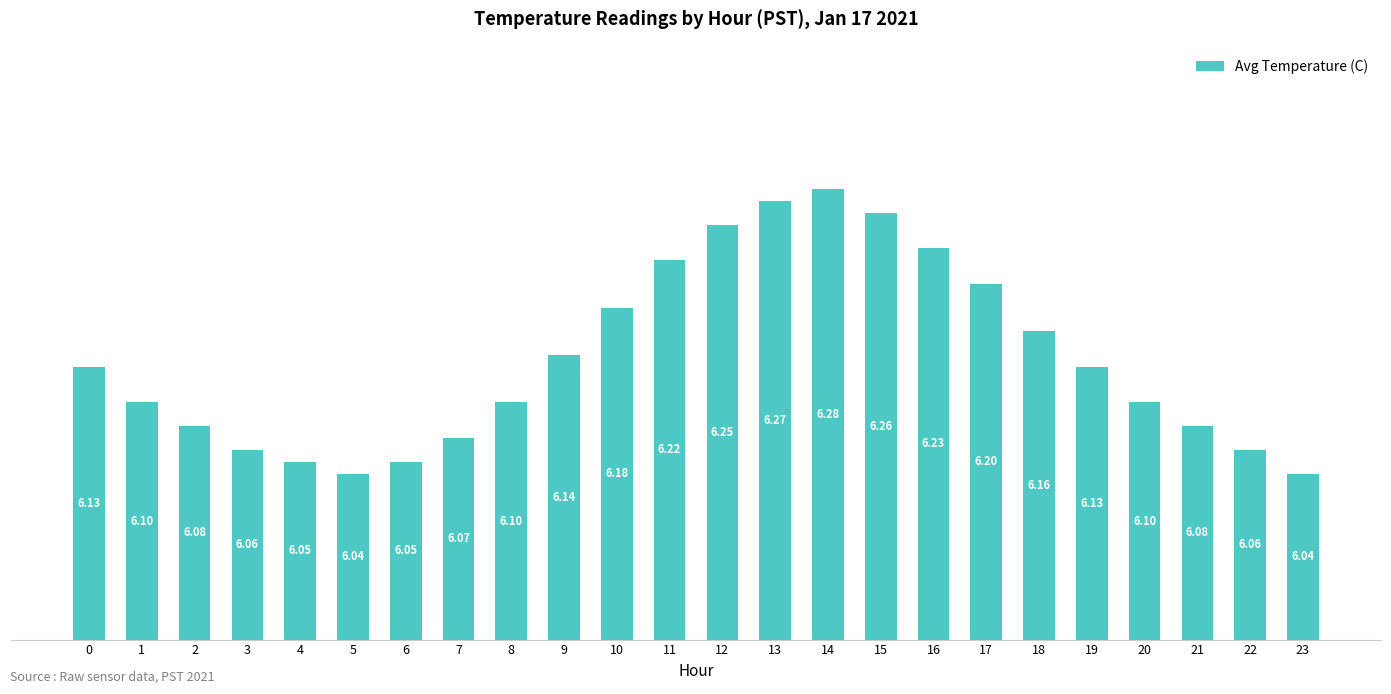

What is the difference between the second highest and second lowest values?

0.2